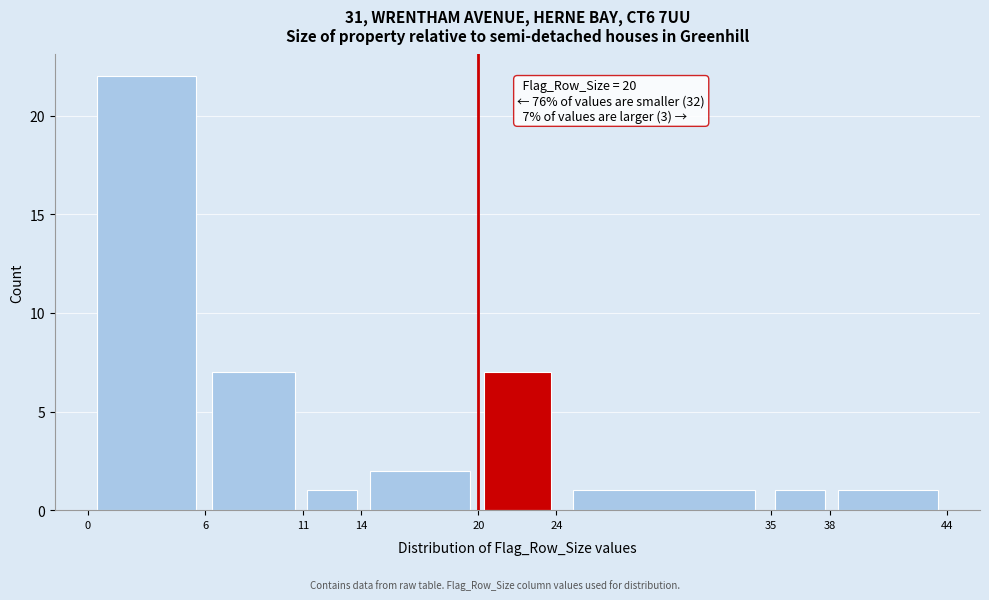

Which range on the x-axis has the tallest bar?

0 to 6